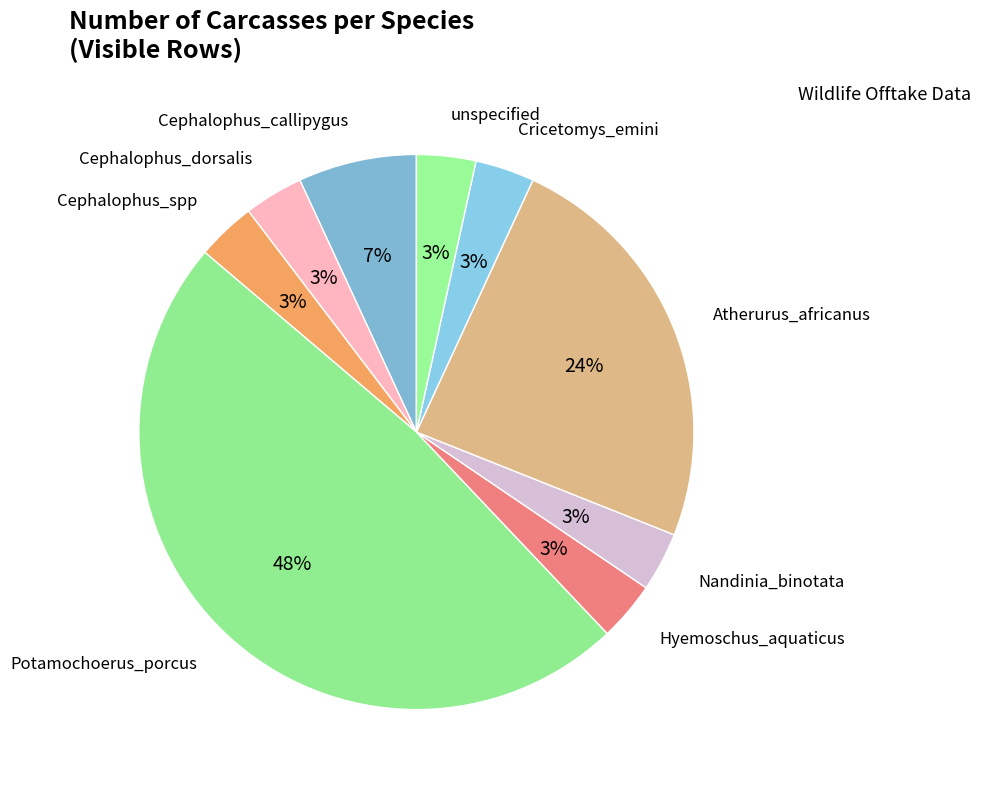

The Cephalophus_dorsalis slice represents 15% of the pie. True or false?

False